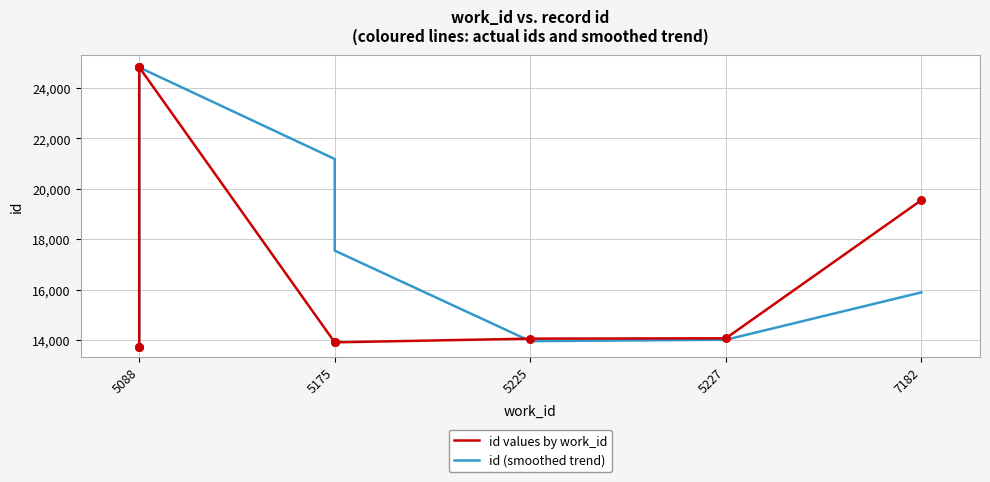

Which series has the largest Y range (max minus min)?

id values by work_id